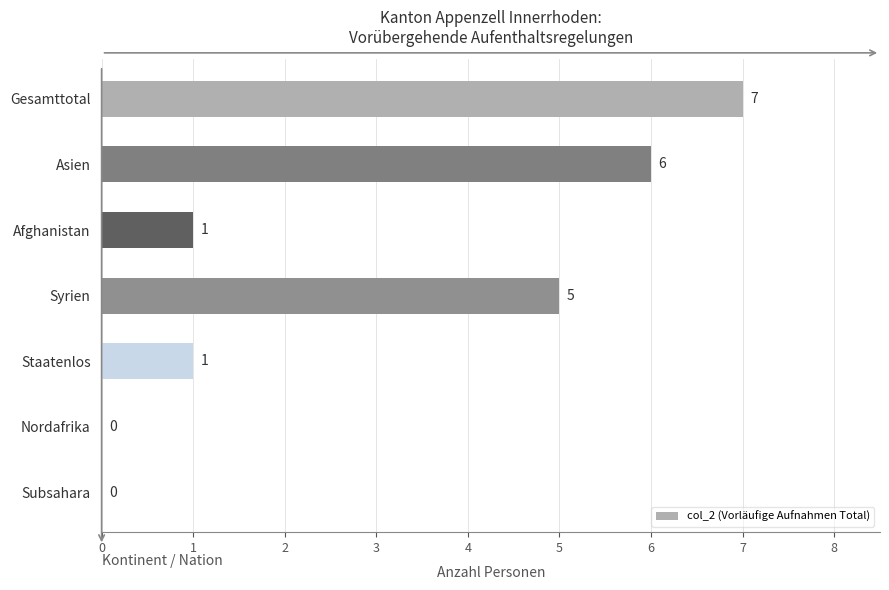

The chart shows a value of 8 at Syrien. True or false?

False